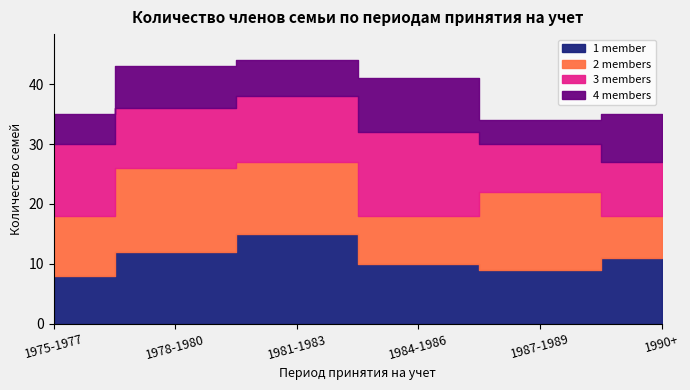

Between 1984-1986 and 1975-1977, which is larger?

1984-1986